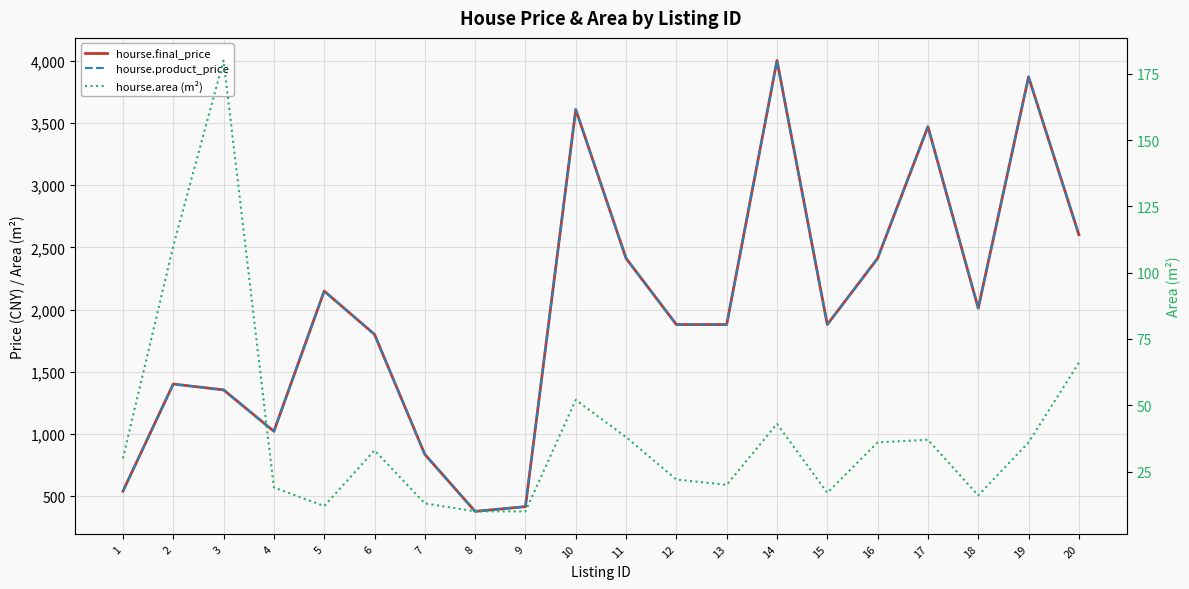

What is the value of the hourse.final_price point at the 13th from the left?

1880